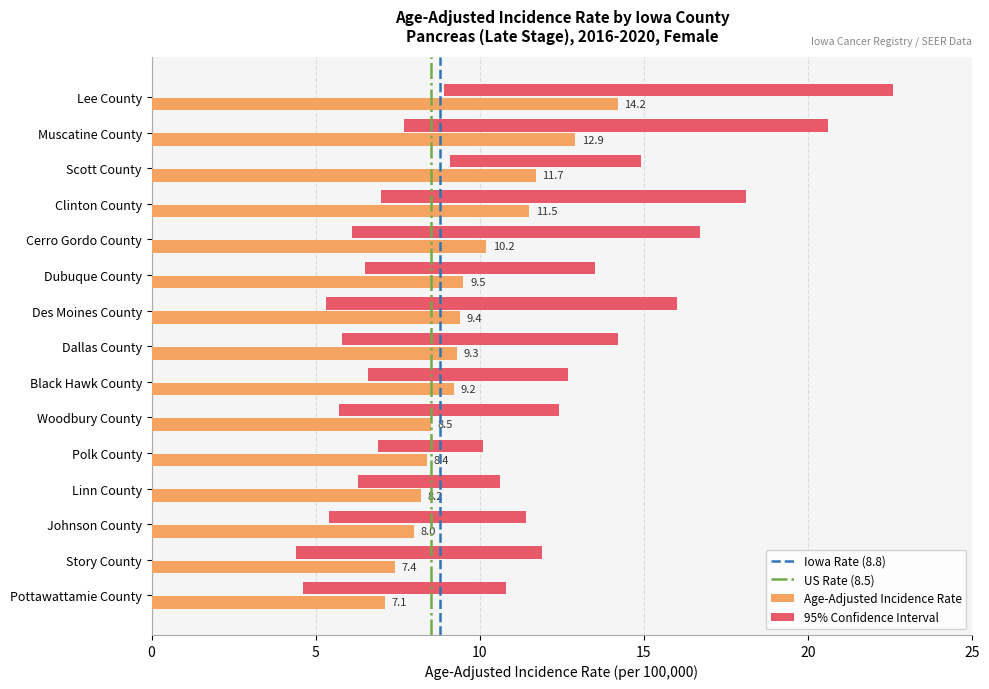

What value does the Age-Adjusted Incidence Rate series have at Muscatine County?

12.9